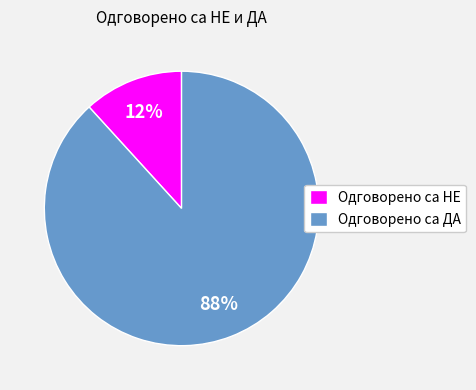

To the nearest percent, what is the average slice percentage?

50%